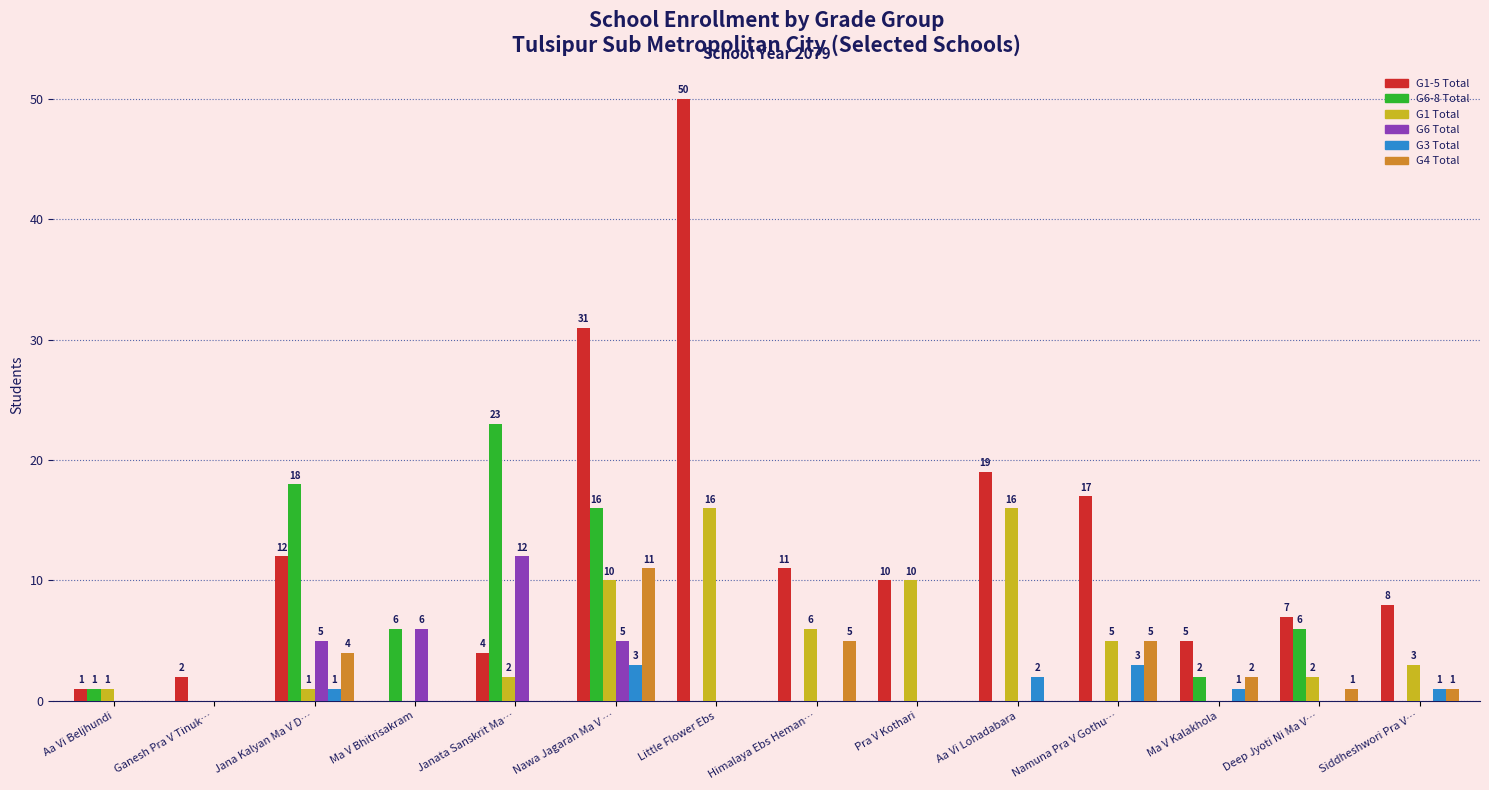

Is the value of G4 Total at Janata Sanskrit Ma… greater than the value of G6 Total at Janata Sanskrit Ma…?

No